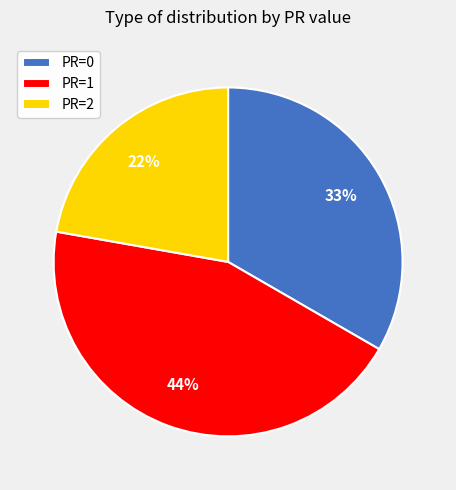

Is it true that PR=0 is 6% of the pie?

False